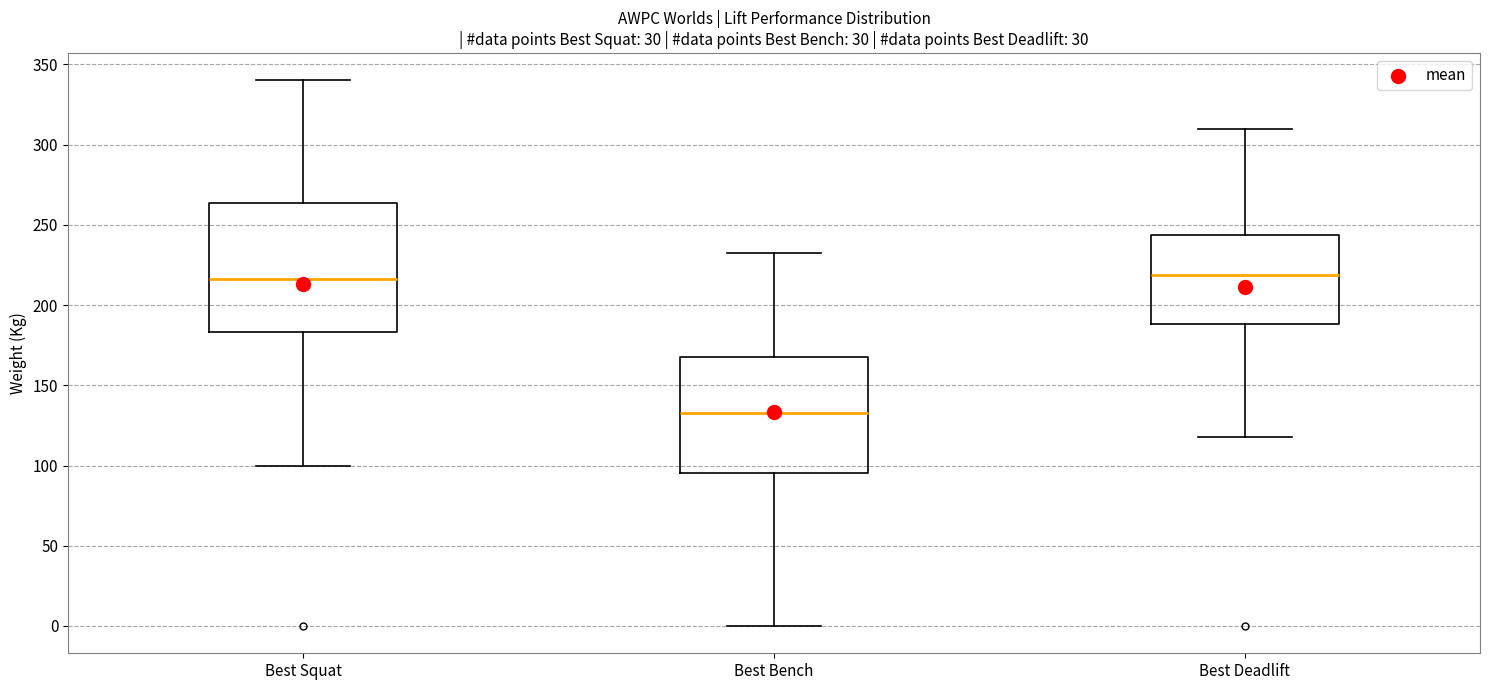

Where is the upper edge of the box for Best Bench on the y-axis? The values are not printed on the chart, so give them approximately, as read against the axis.

170